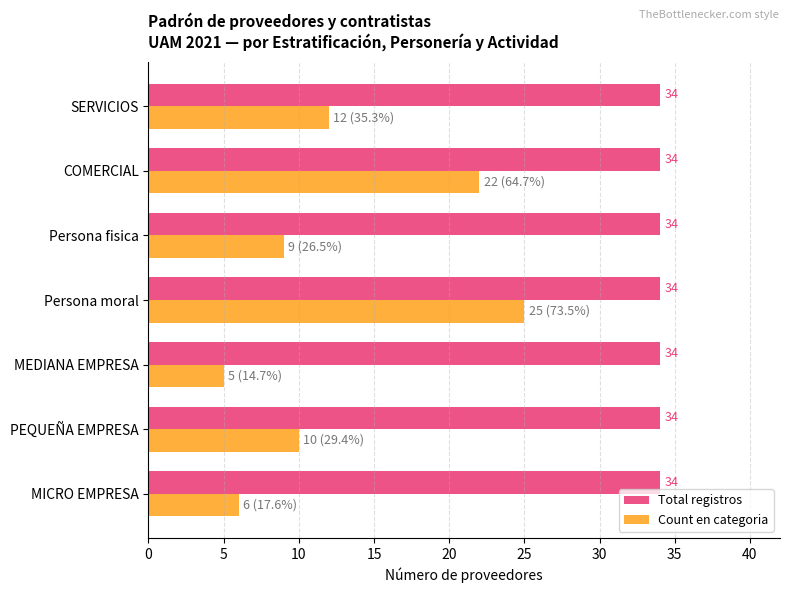

How many data points does each series have?

7